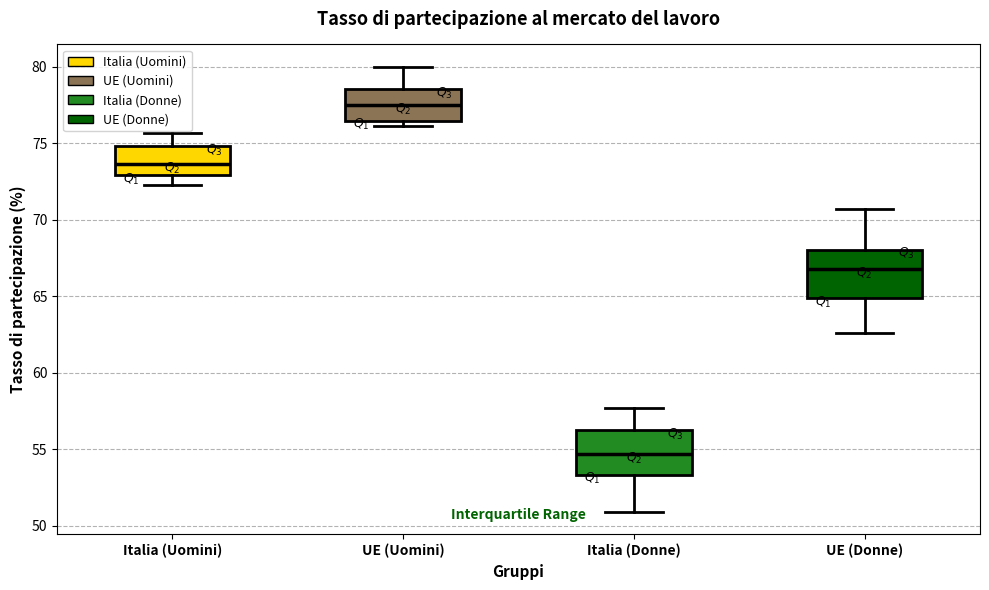

Where is the upper edge of the box for Italia (Donne) on the y-axis? The values are not printed on the chart, so give them approximately, as read against the axis.

56.5